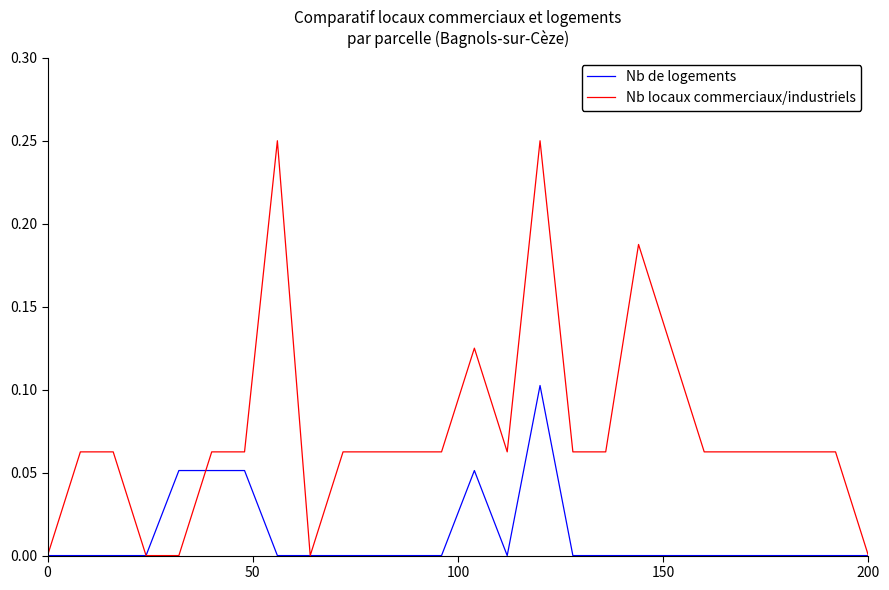

Which series has the widest spread of values?

Nb locaux commerciaux/industriels